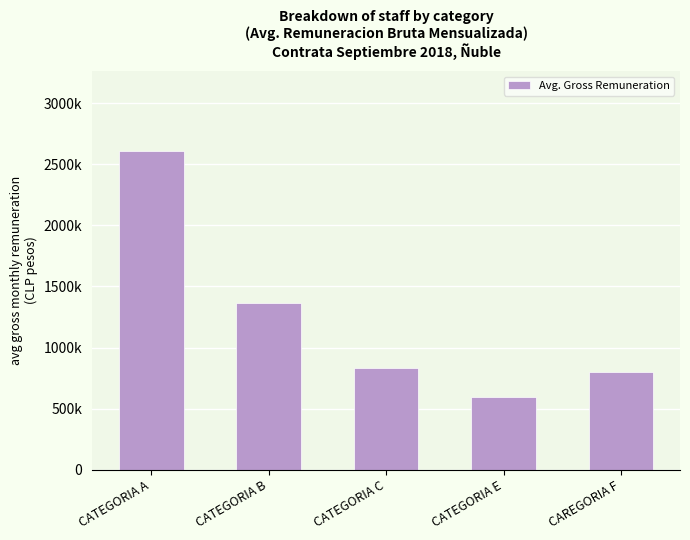

Does the chart contain any negative values?

No